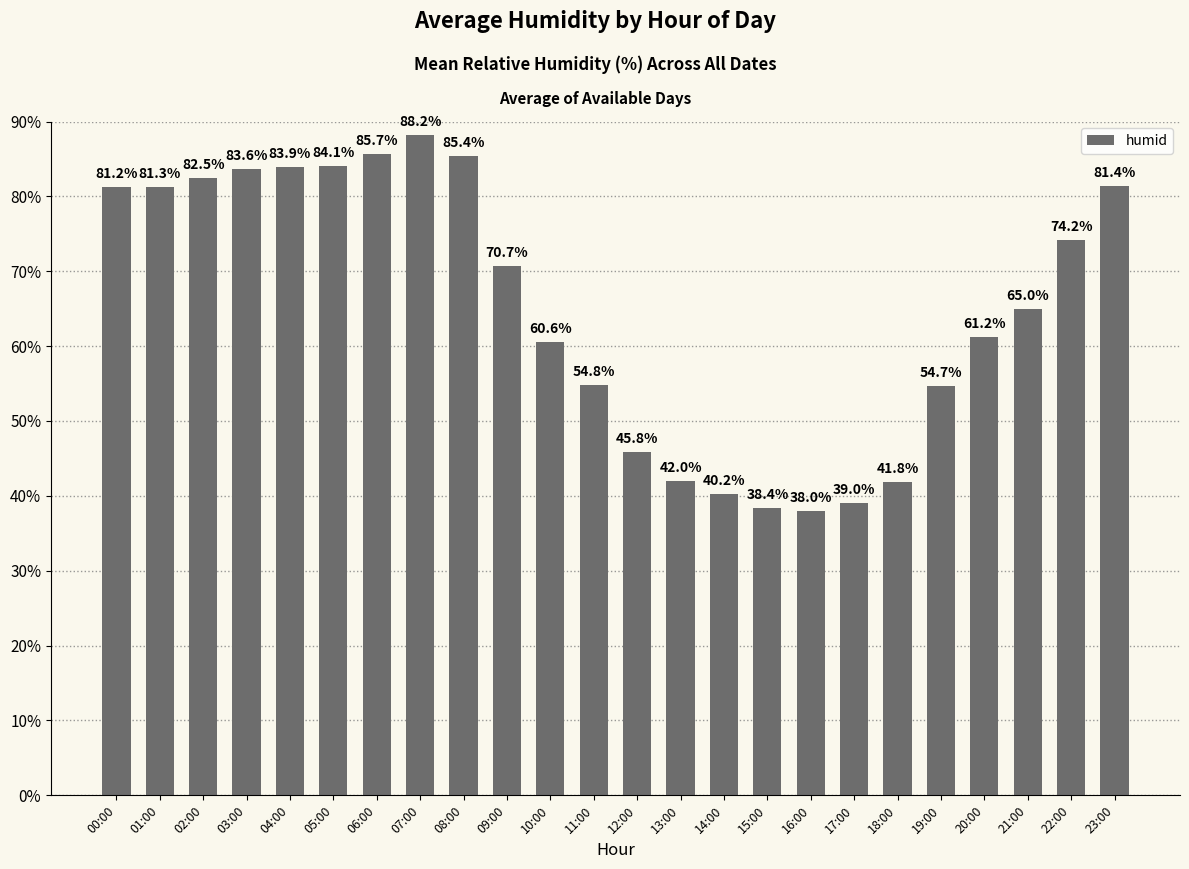

At which category does the chart reach its minimum across all series?

16:00